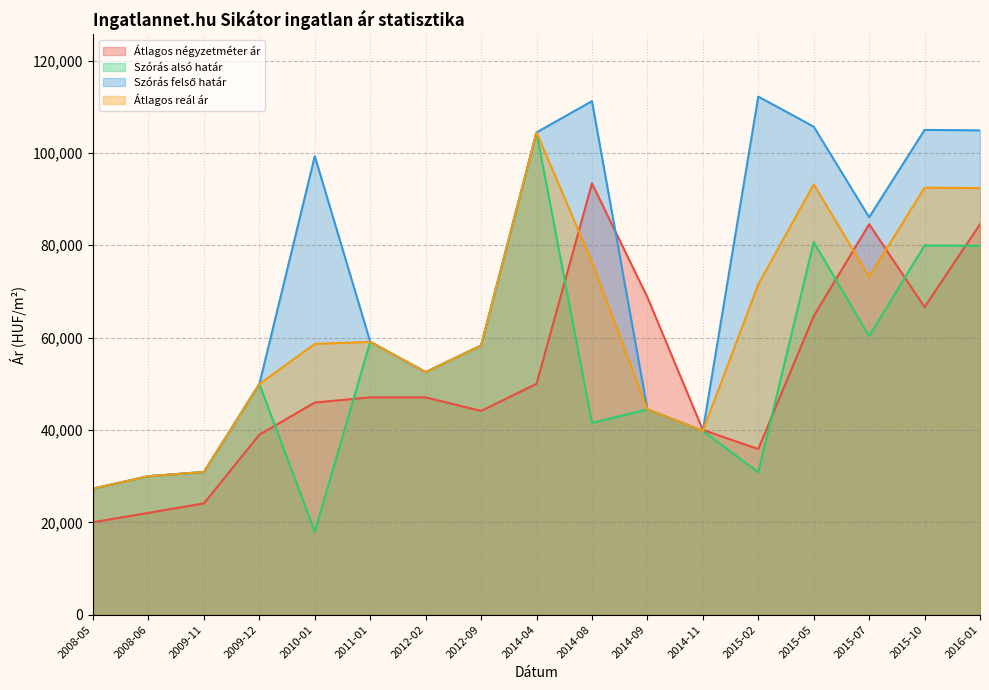

How many distinct data groups are displayed?

4